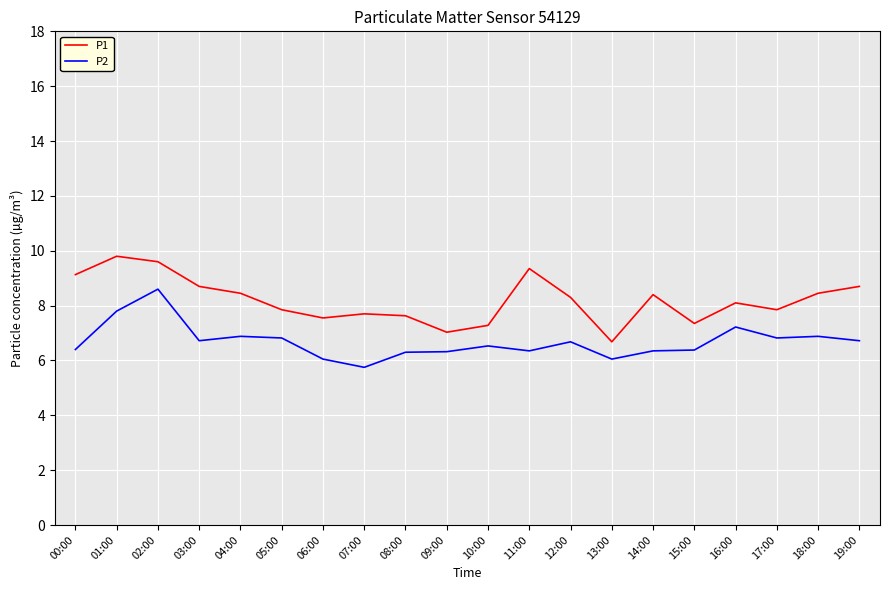

What position from the right is 16:00?

4